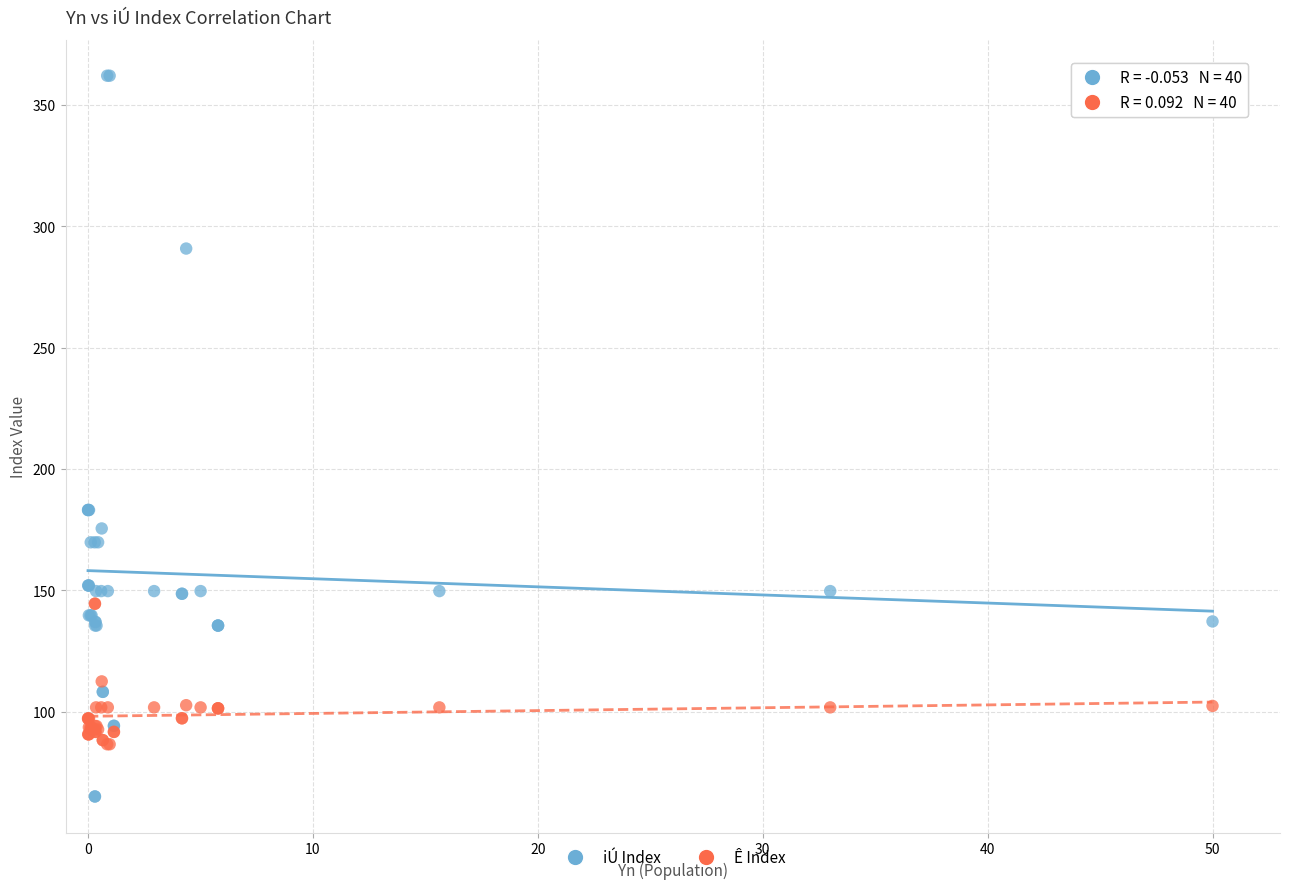

Which series has the widest spread of Y values?

iÚ Index